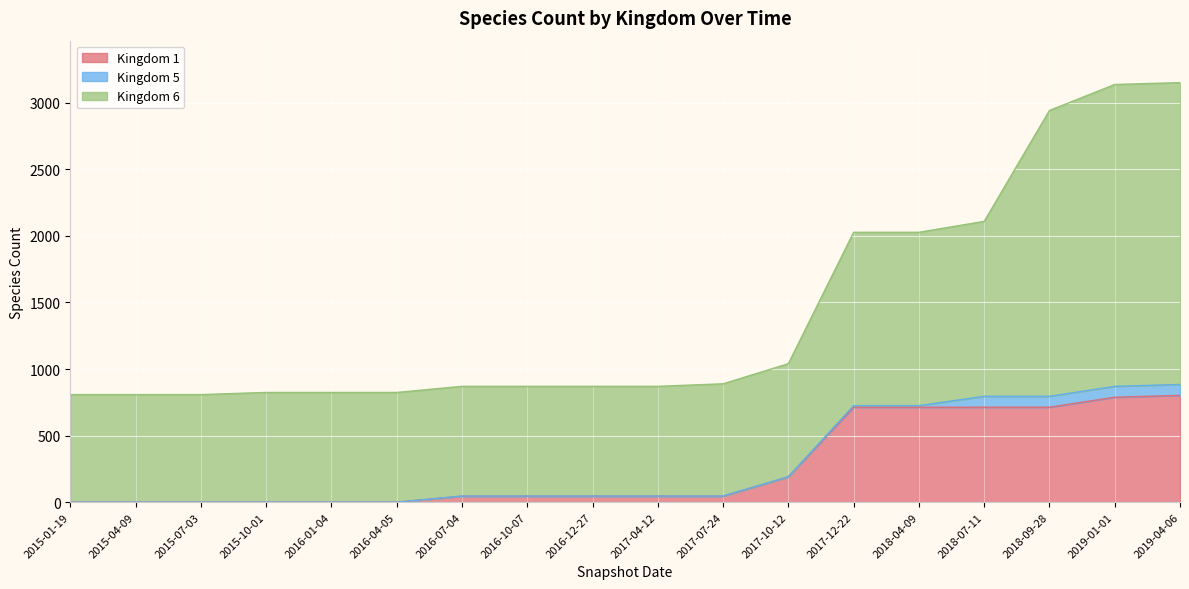

Does the chart display data point markers on the line(s)?

No